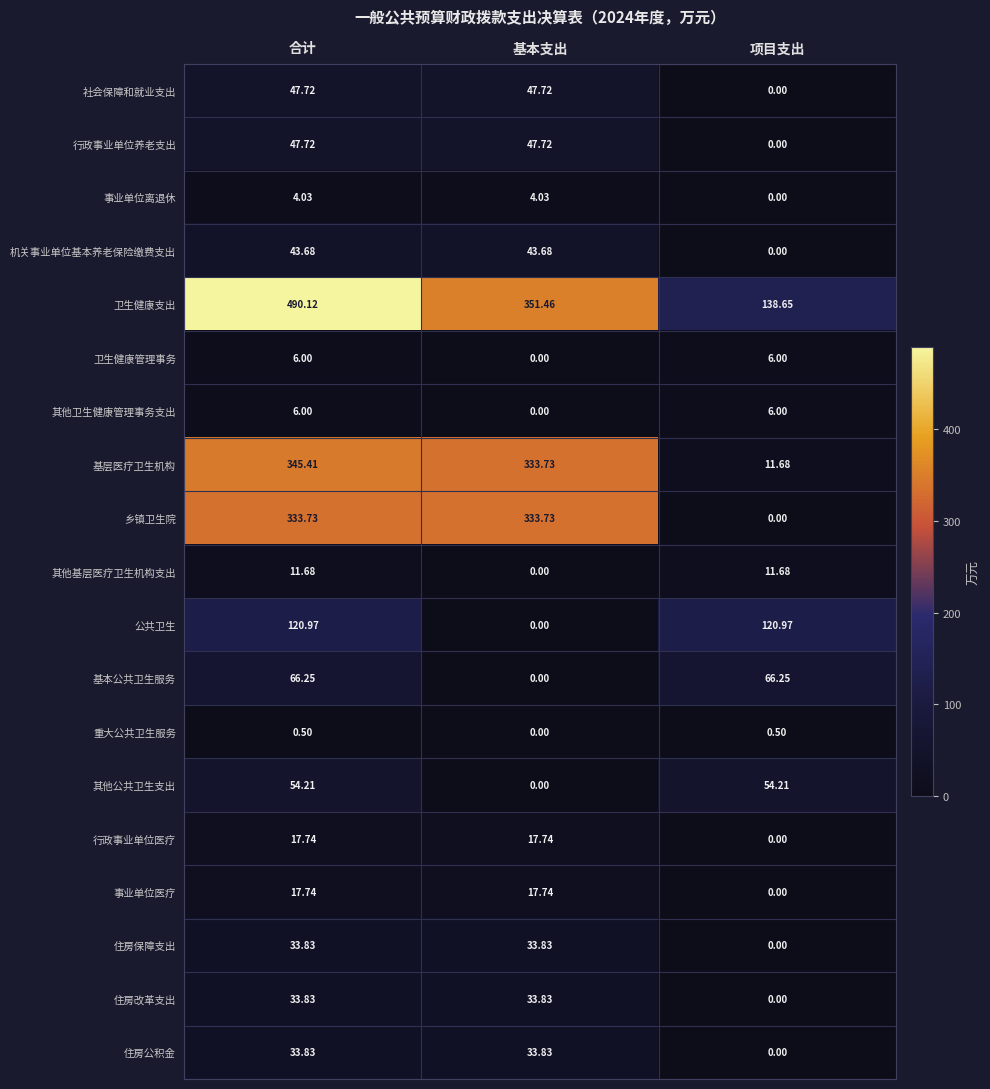

Is the value of 住房保障支出 at 基本支出 greater than the value of 基本公共卫生服务 at 基本支出?

Yes